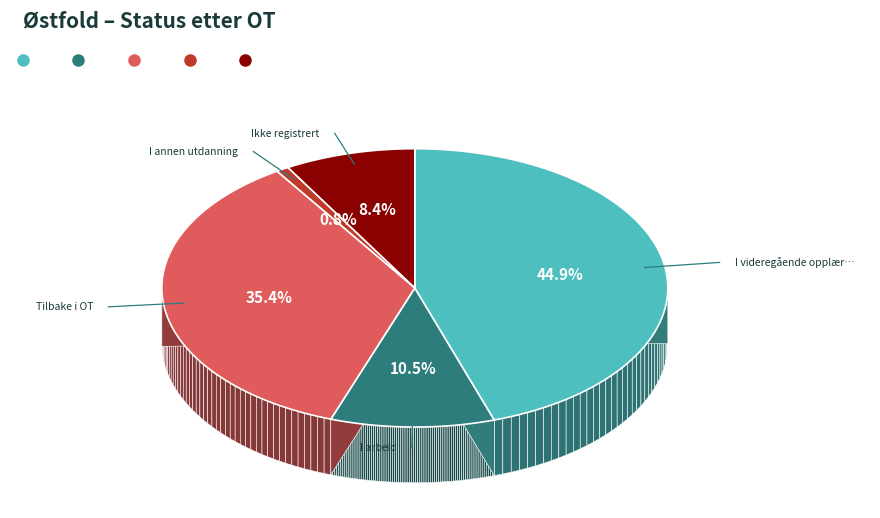

What is the total percentage of Tilbake i OT and I videregående opplæring?

80.4%